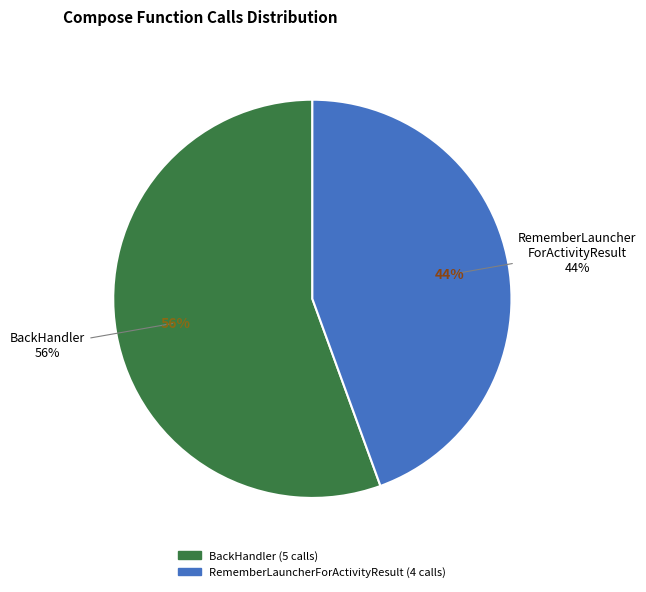

To the nearest percent, what is the difference between the largest and smallest slice percentages?

11%